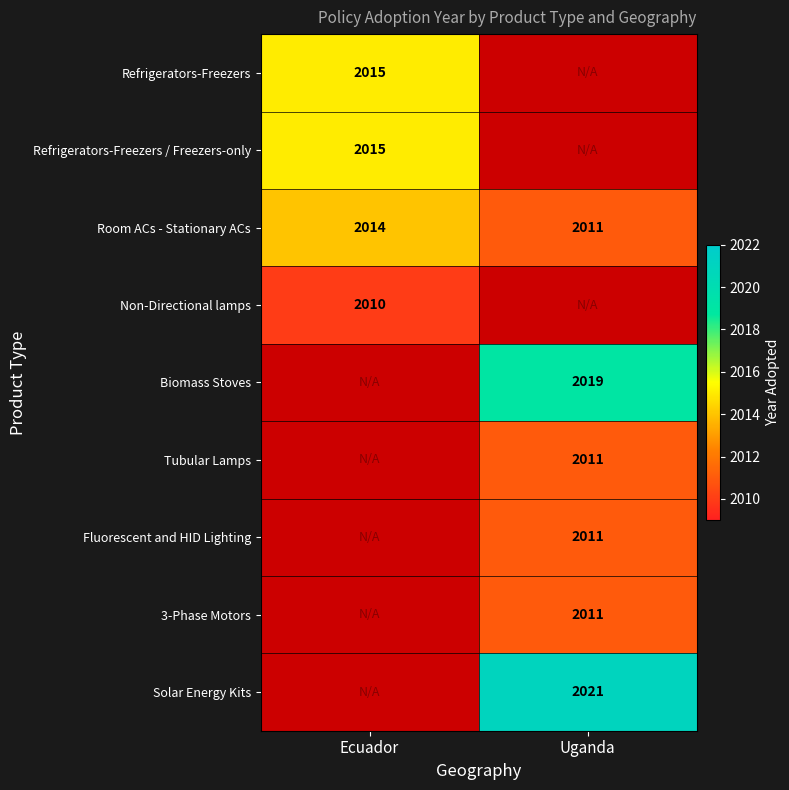

Rank the categories by Room ACs - Stationary ACs value from lowest to highest.

Uganda, Ecuador